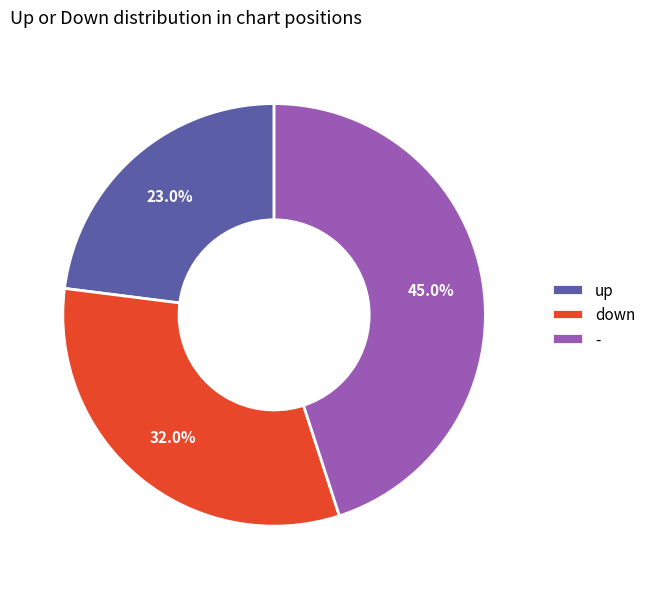

How many slices are in this pie chart?

3